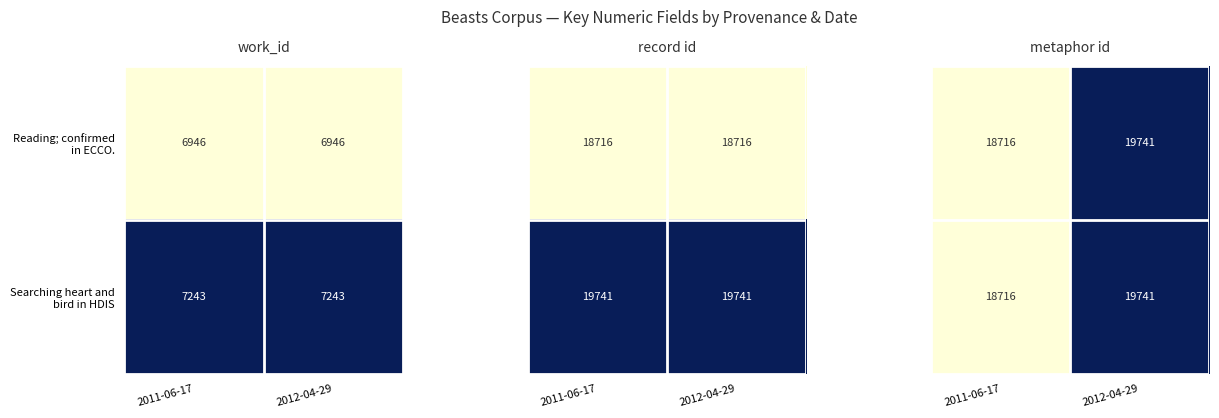

What is the minimum value for Reading; confirmed in ECCO.?

18716